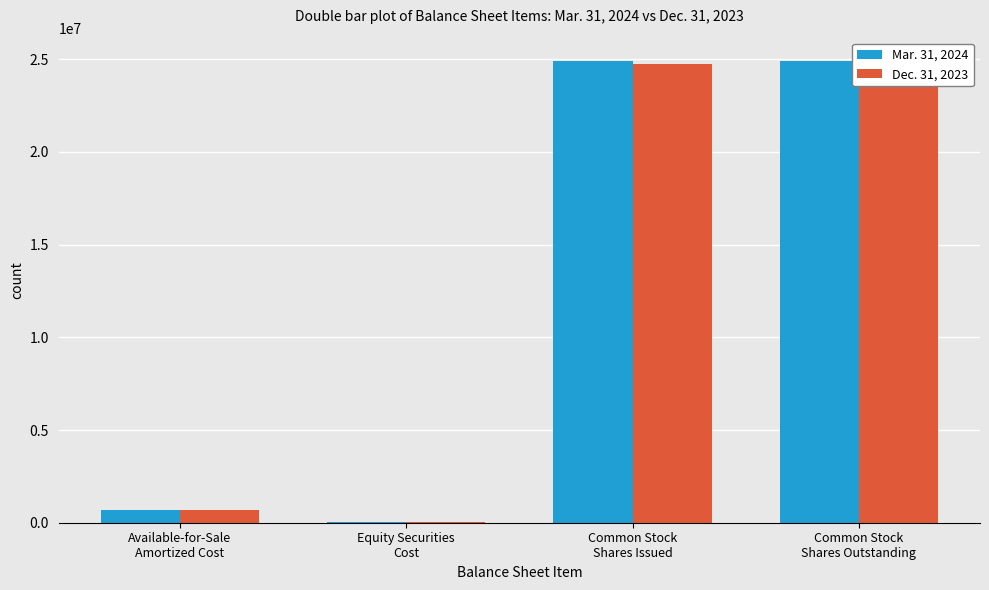

Rank the series by their maximum value, from highest to lowest.

Mar. 31, 2024, Dec. 31, 2023